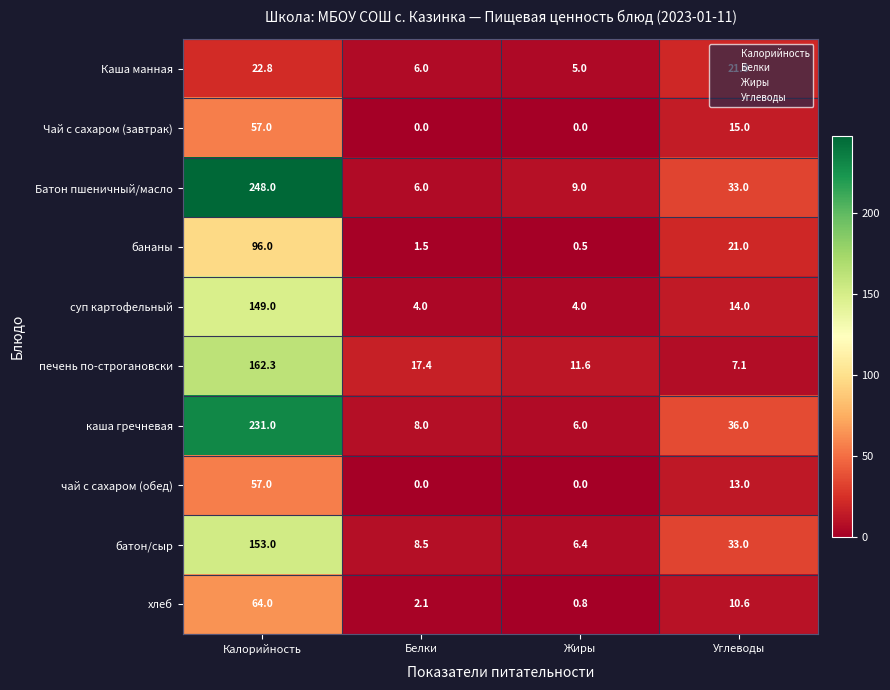

At which category does the chart reach its peak across all series?

Калорийность